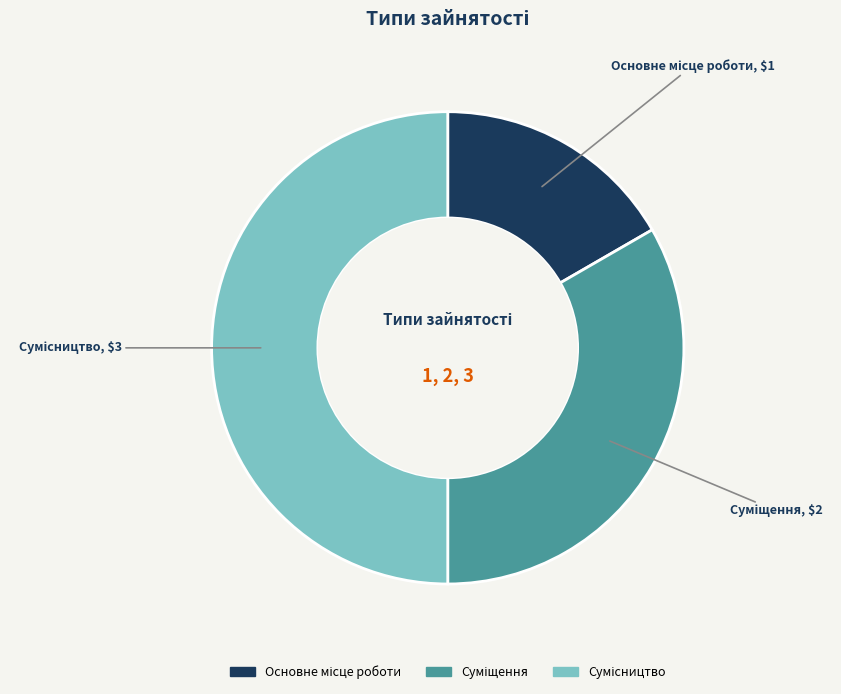

What percentage is the Сумісництво slice, to the nearest percent?

50%